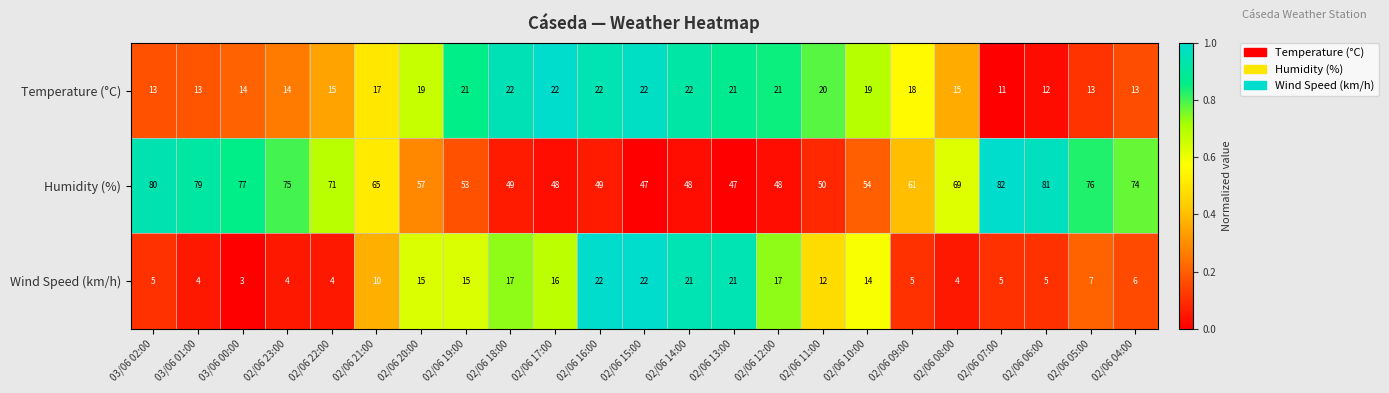

What is the sum of all Humidity (%) values?

1440